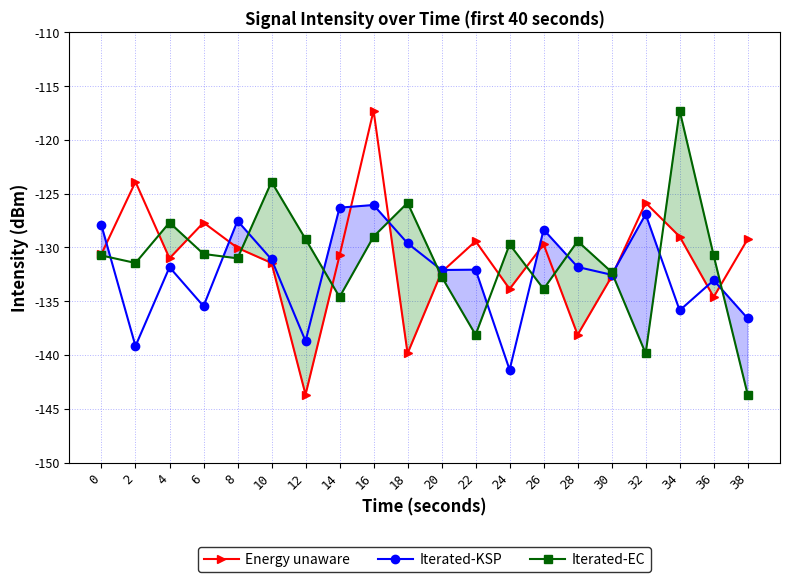

Reading left to right, what are all the values shown in this chart?

Energy unaware: -130.6	-123.9	-131.0	-127.7	-130.0	-131.4	-143.7	-130.7	-117.3	-139.9	-132.3	-129.4	-133.9	-129.7	-138.1	-132.7	-125.9	-129.0	-134.6	-129.2
Iterated-KSP: -128.0	-139.2	-131.8	-135.5	-127.5	-131.1	-138.7	-126.3	-126.1	-129.6	-132.1	-132.1	-141.4	-128.3	-131.8	-132.5	-126.9	-135.9	-133.1	-136.6
Iterated-EC: -130.7	-131.4	-127.7	-130.6	-131.0	-123.9	-129.2	-134.6	-129.0	-125.9	-132.7	-138.1	-129.7	-133.9	-129.4	-132.3	-139.9	-117.3	-130.7	-143.7